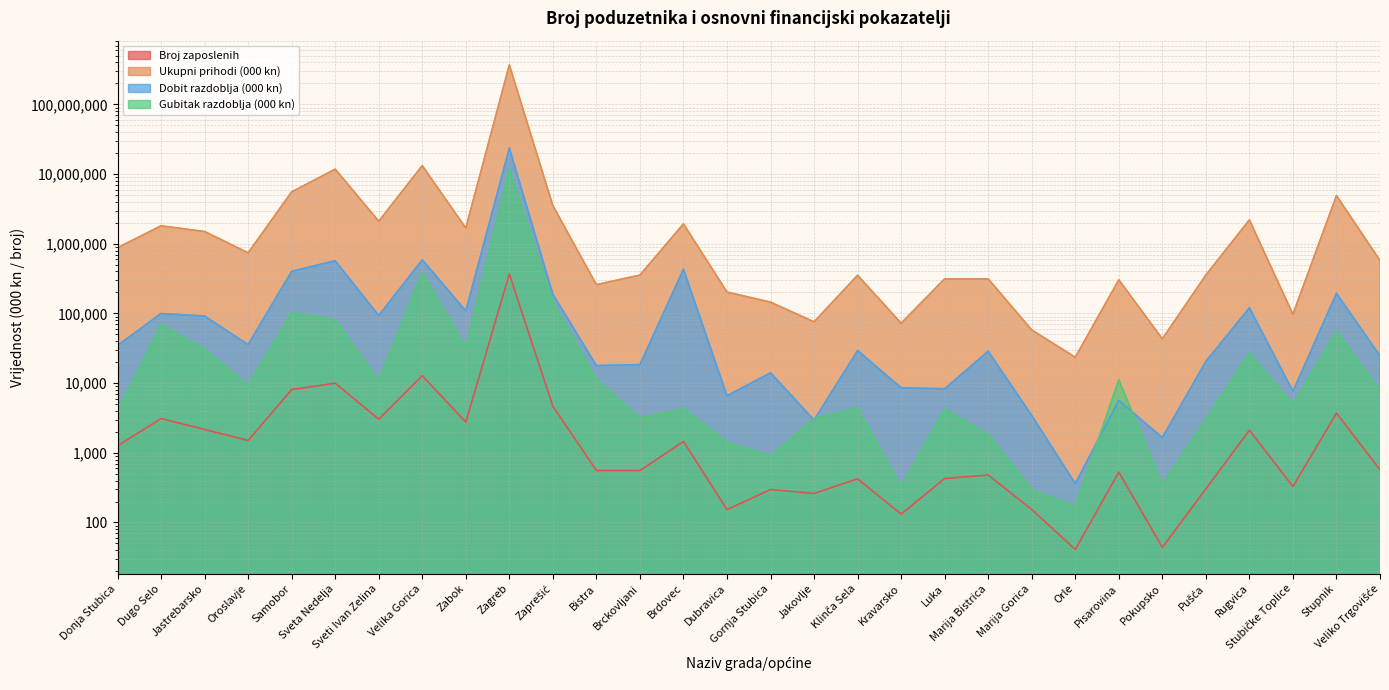

What is the label of the 20th point from the right?

Zaprešić